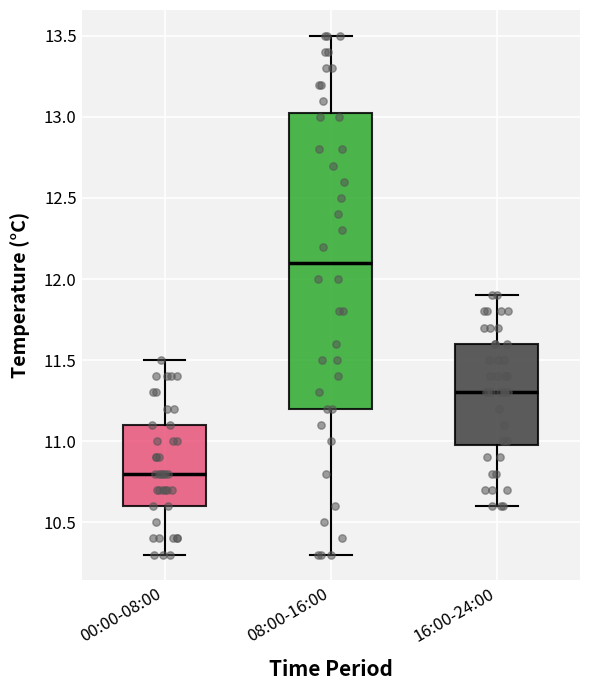

Where does the median line of the box for 16:00-24:00 sit on the y-axis? The values are not printed on the chart, so give them approximately, as read against the axis.

11.30